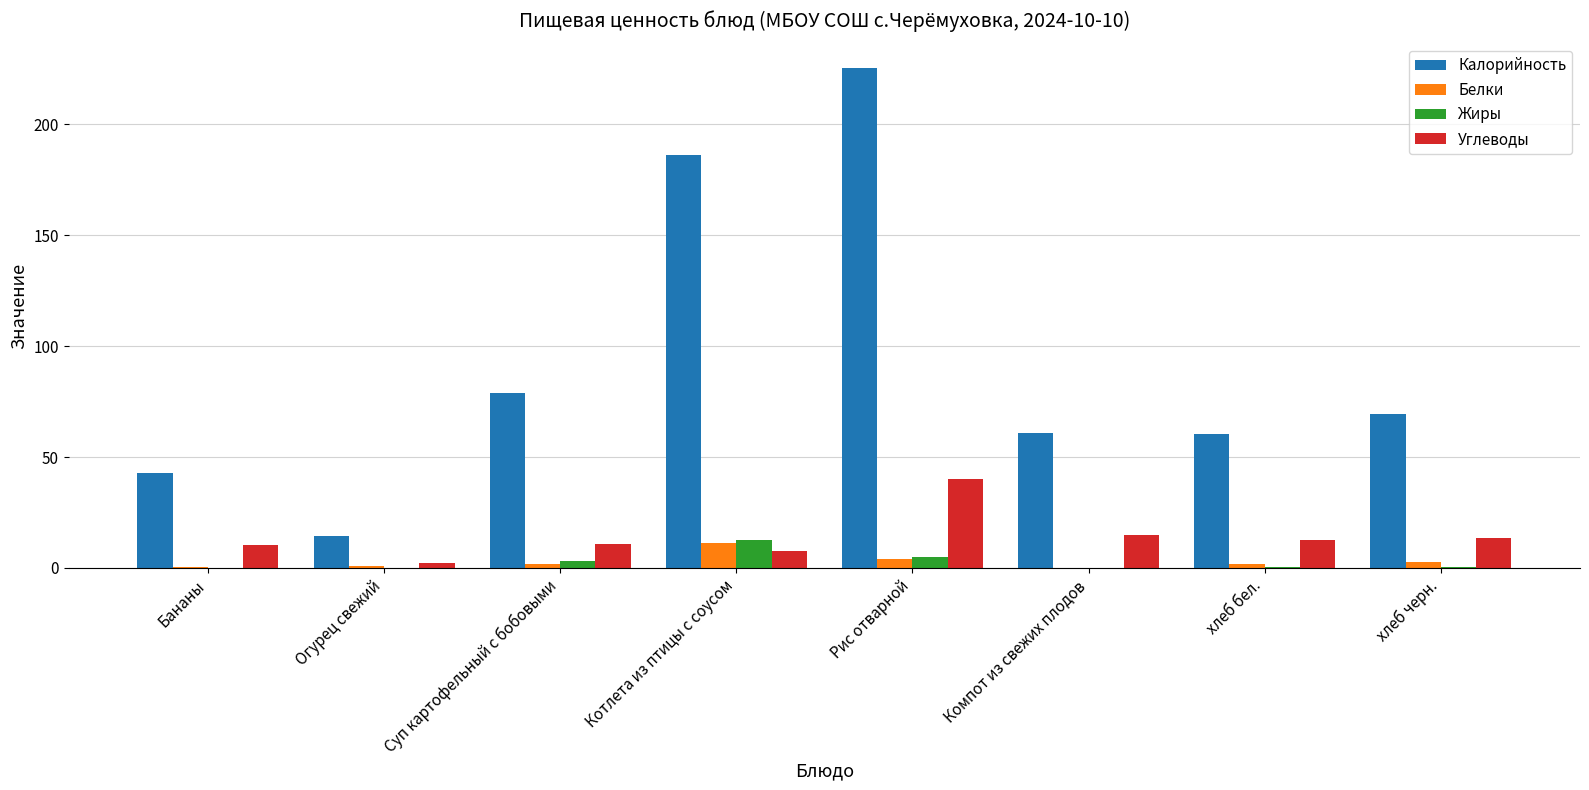

What is the sum of all Жиры values?

21.5